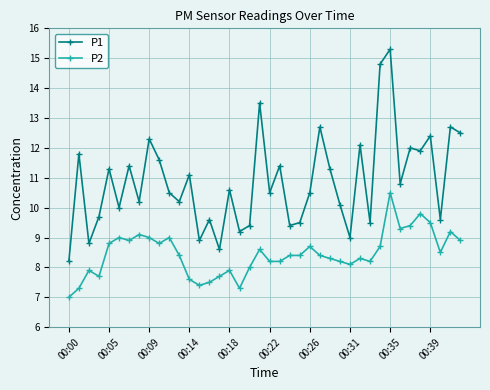

What is the value of the P1 point at the 12th from the left?

10.2